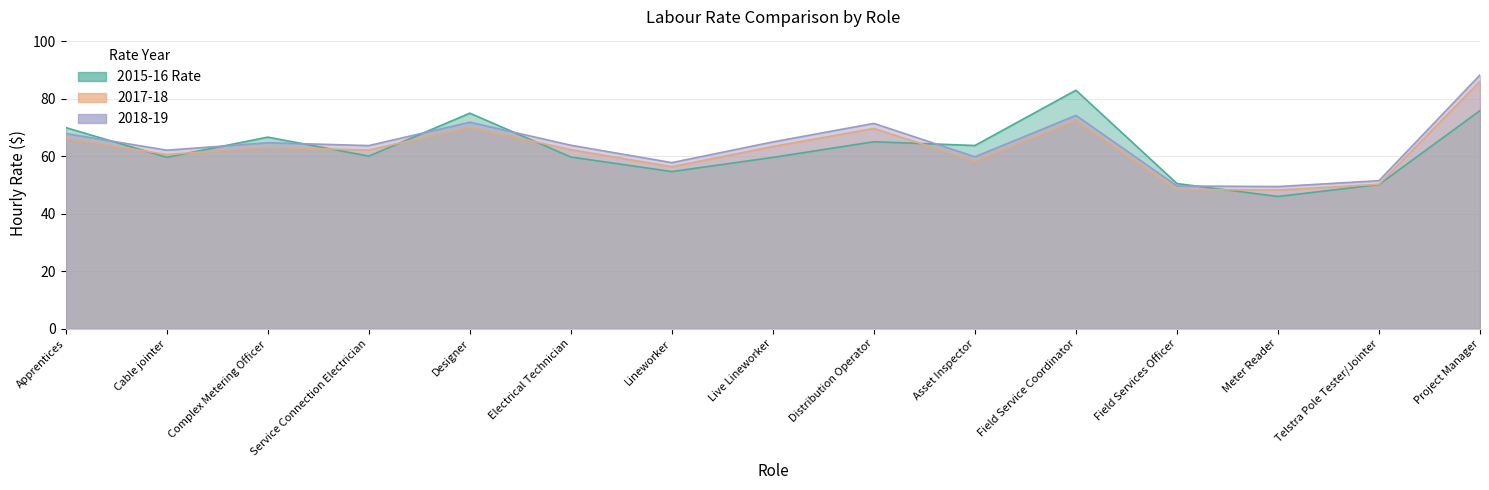

True or false: 2018-19 has more than 0 points higher than both neighbors.

True